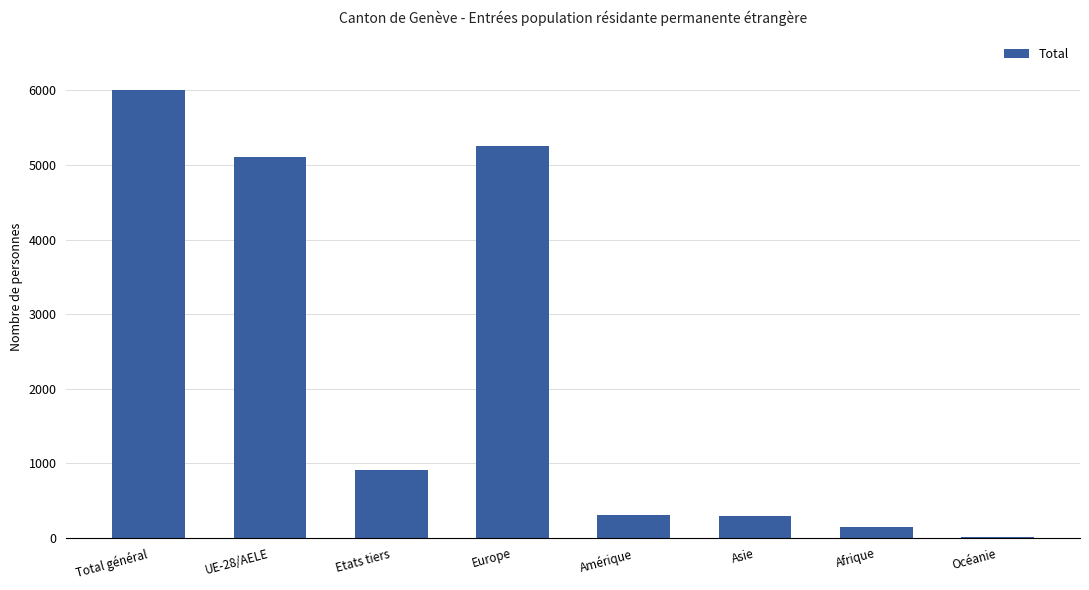

Which category has the highest value across all series?

Total général